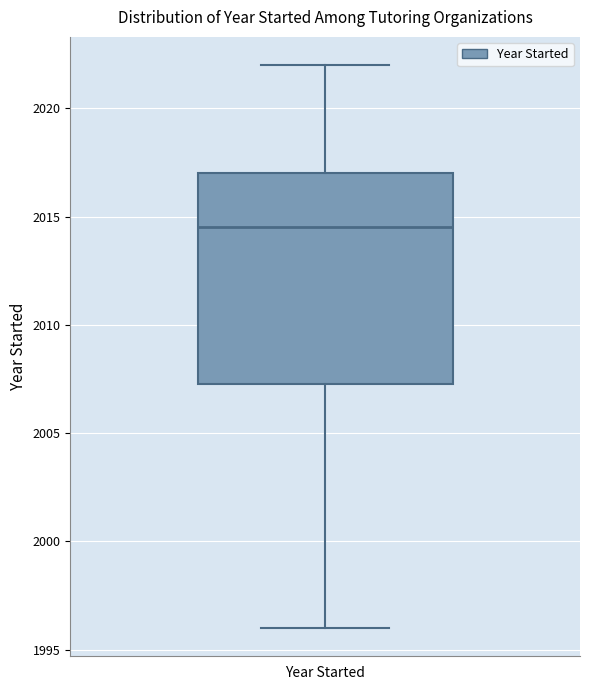

Read this box plot against the y-axis: the position of the median line, the range covered by the box, and the ends of both whiskers. The values are not printed on the chart, so give them approximately, as read against the axis.

median 2014.5, box 2007.5 to 2017.0, whiskers 1996.0 to 2022.0